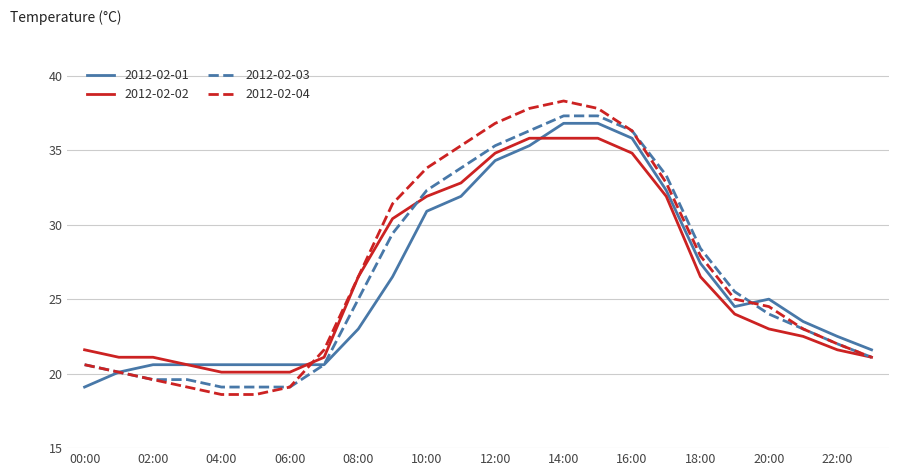

What is the smallest value displayed?

18.6